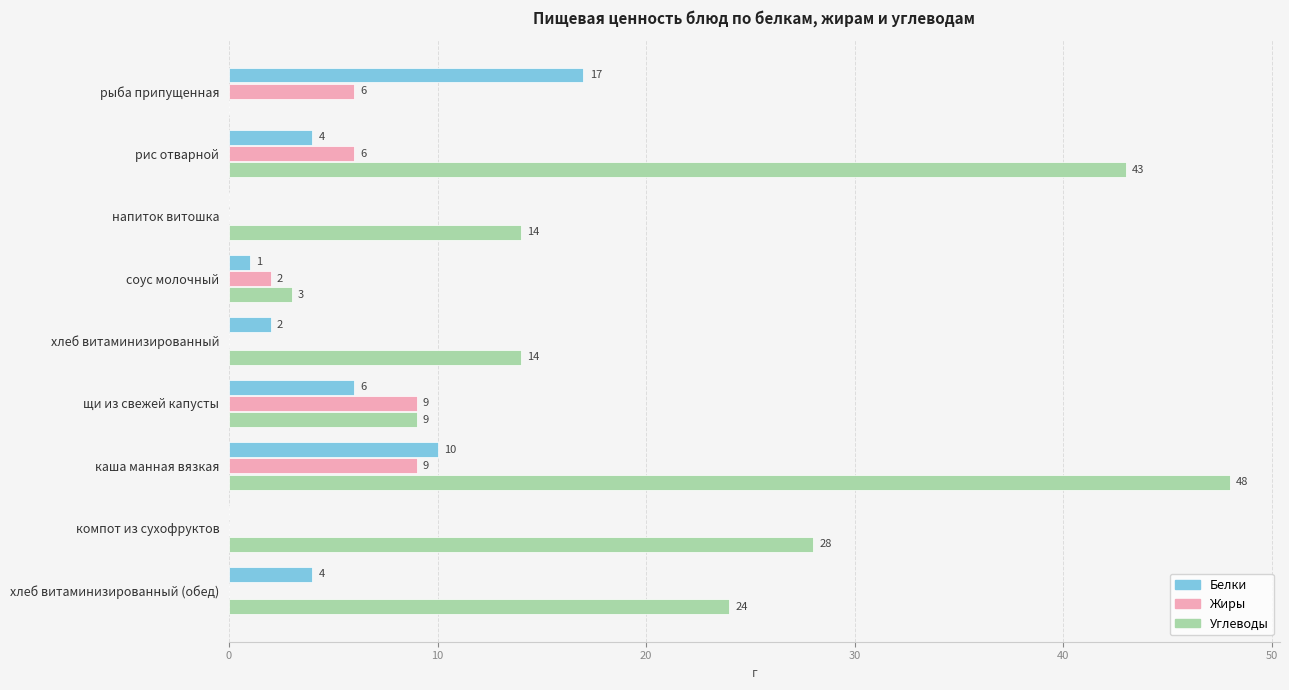

True or false: Белки has a value of 10 at каша манная вязкая.

True